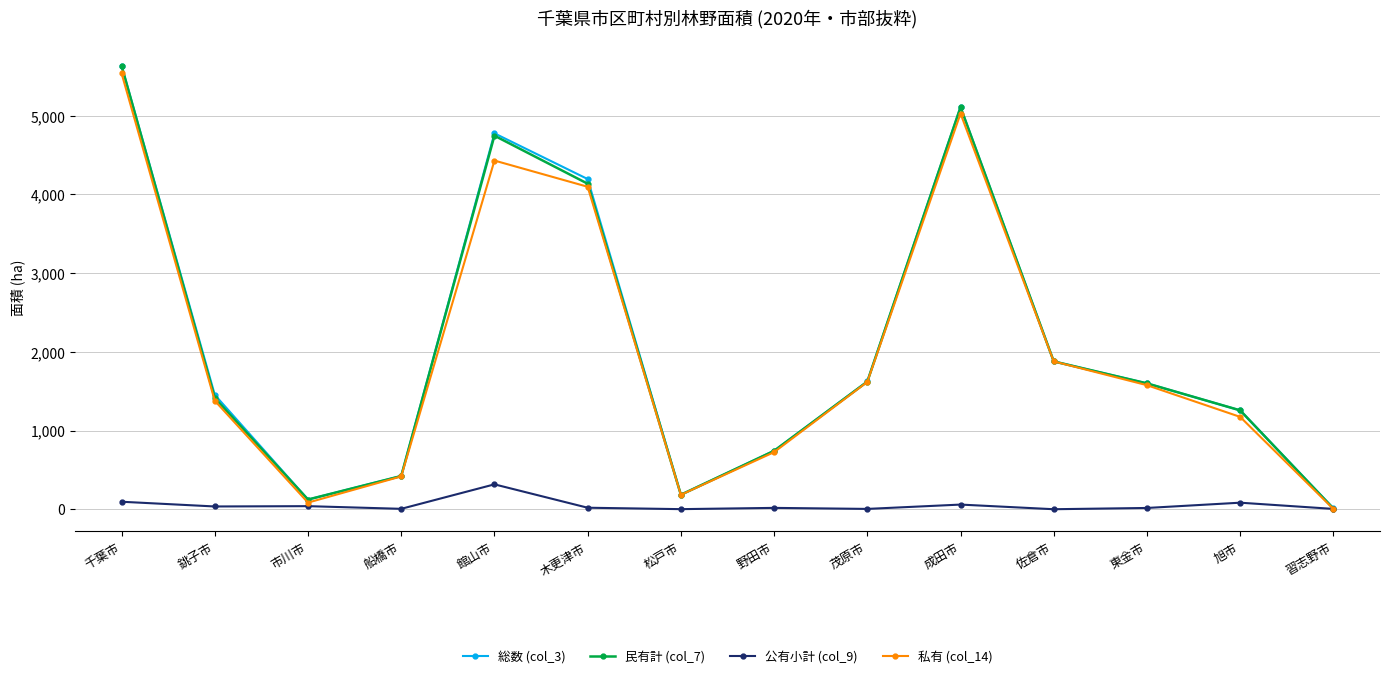

Count the number of data series in this chart.

4